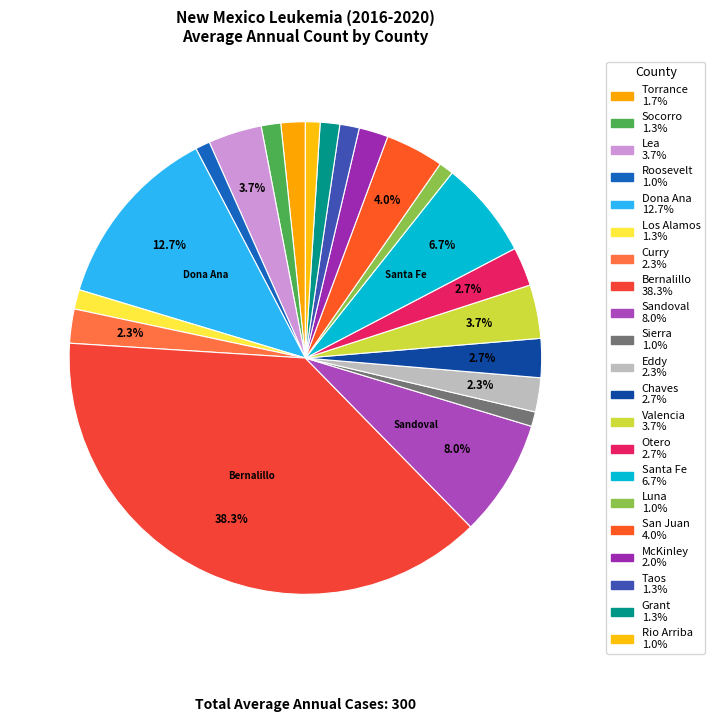

Do Santa Fe and McKinley together represent more than half of the pie?

No